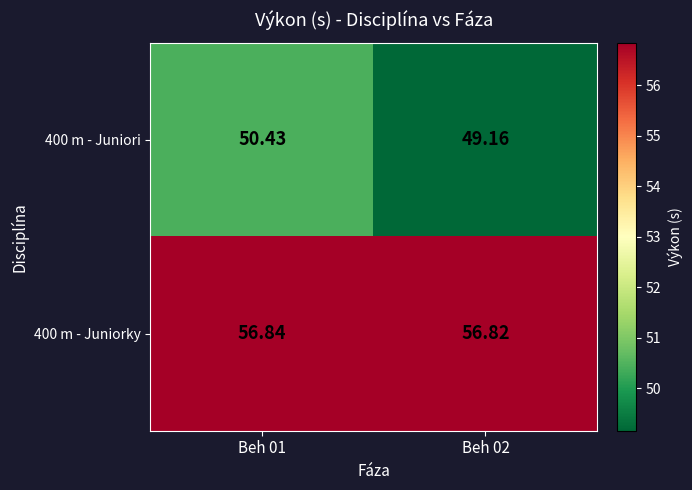

How many data points in 400 m - Juniori are above 50?

1